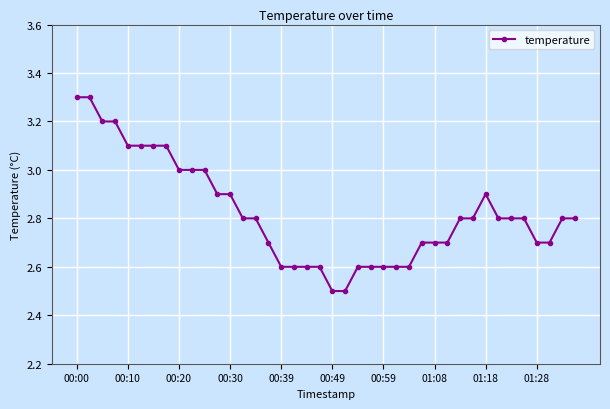

What is the sum of all values?

112.9